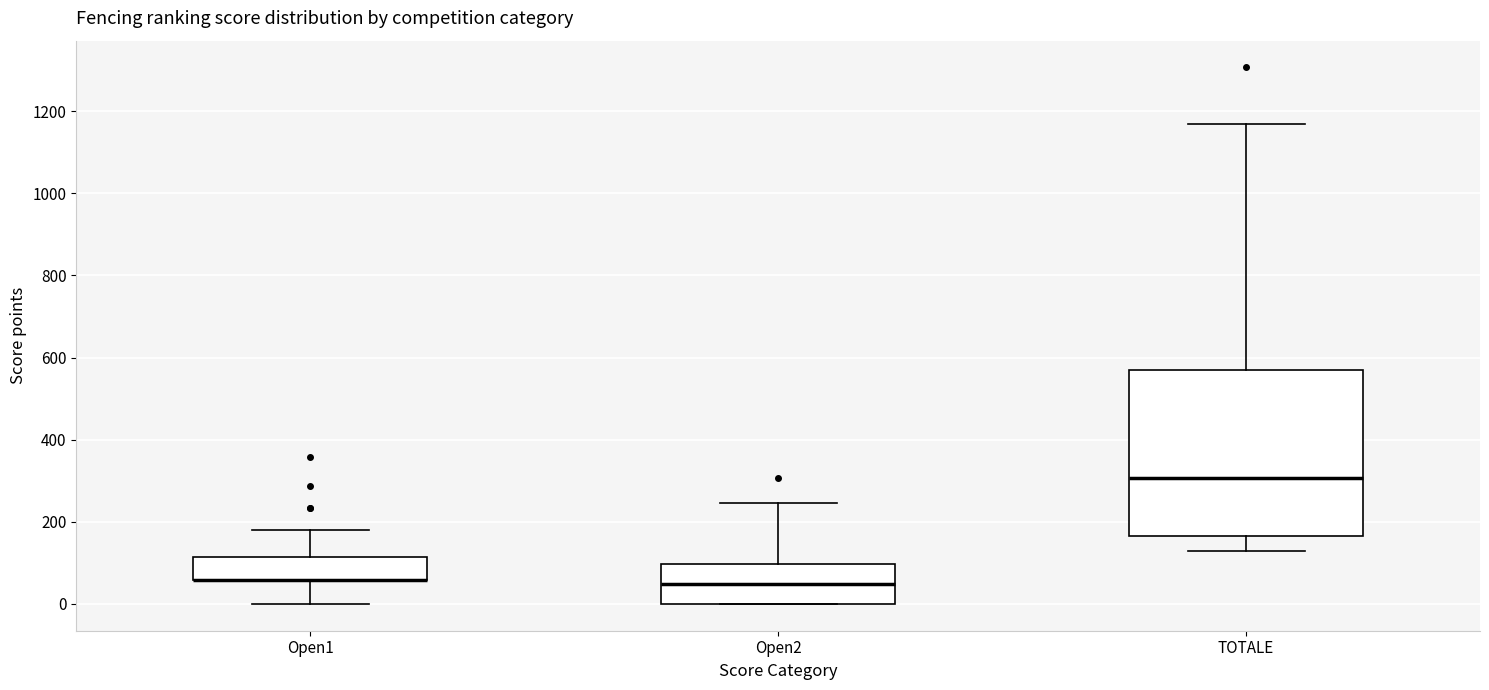

Which box is the tallest, from its lower edge to its upper edge?

TOTALE